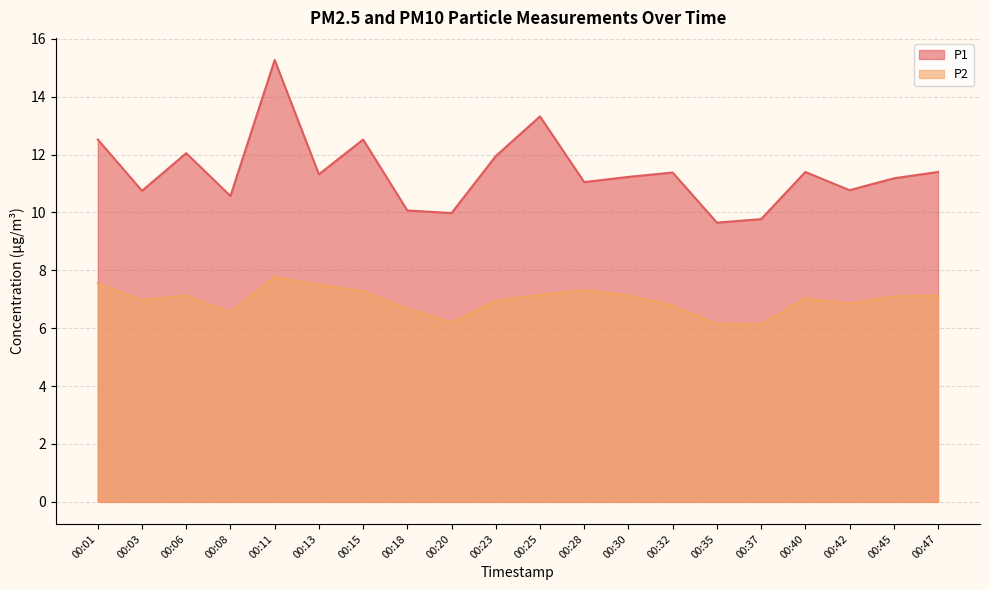

True or false: P2 and P1 intersect in this chart.

False